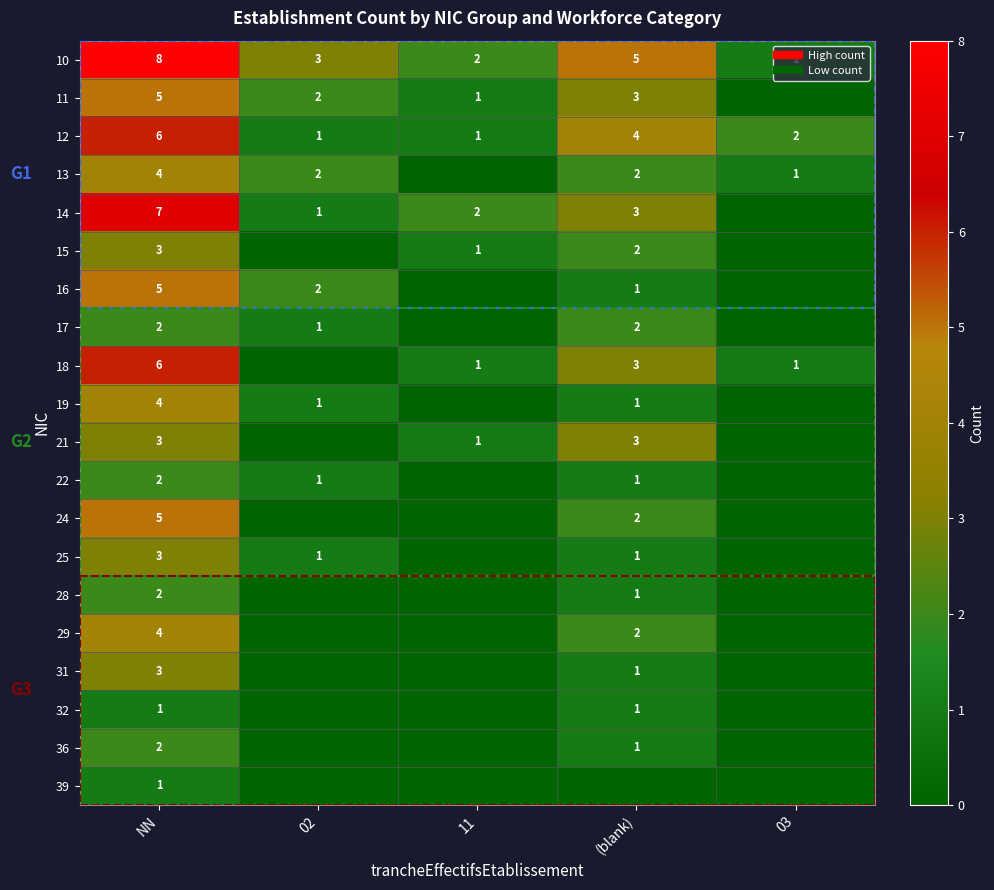

Rank the series by their maximum value, from lowest to highest.

32, 39, 17, 22, 28, 36, 15, 21, 25, 31, 13, 19, 29, 11, 16, 24, 12, 18, 14, 10